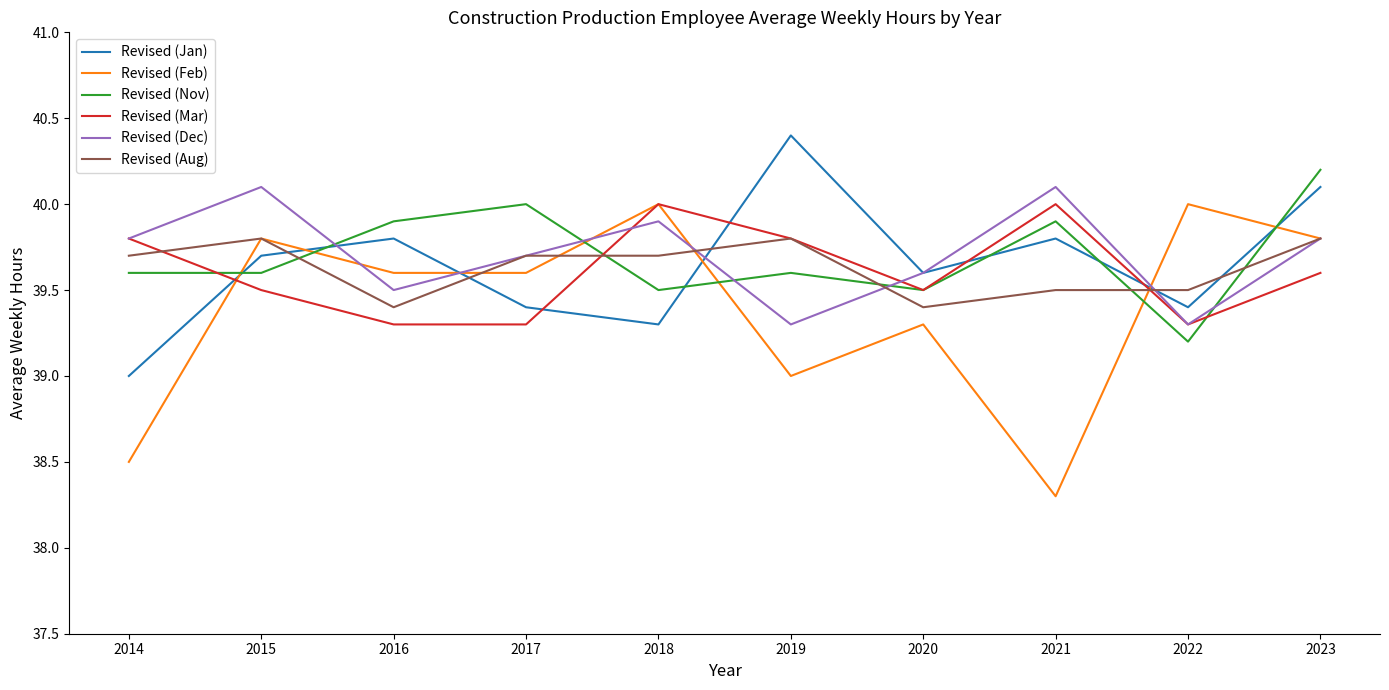

What is the sum of all Revised (Feb) values?

393.9